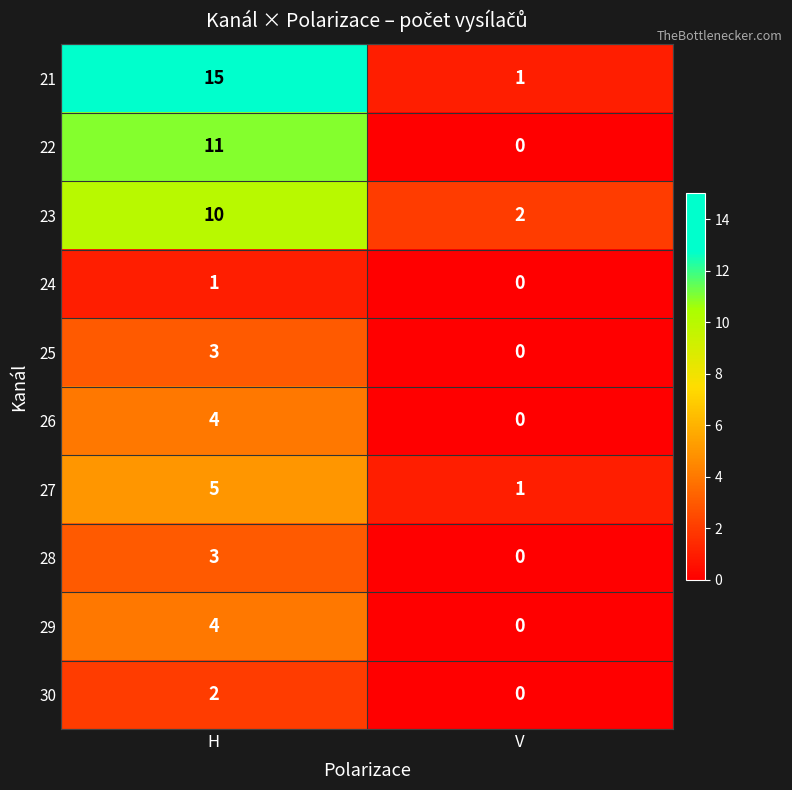

The 29 series shows 6 at H. True or false?

False